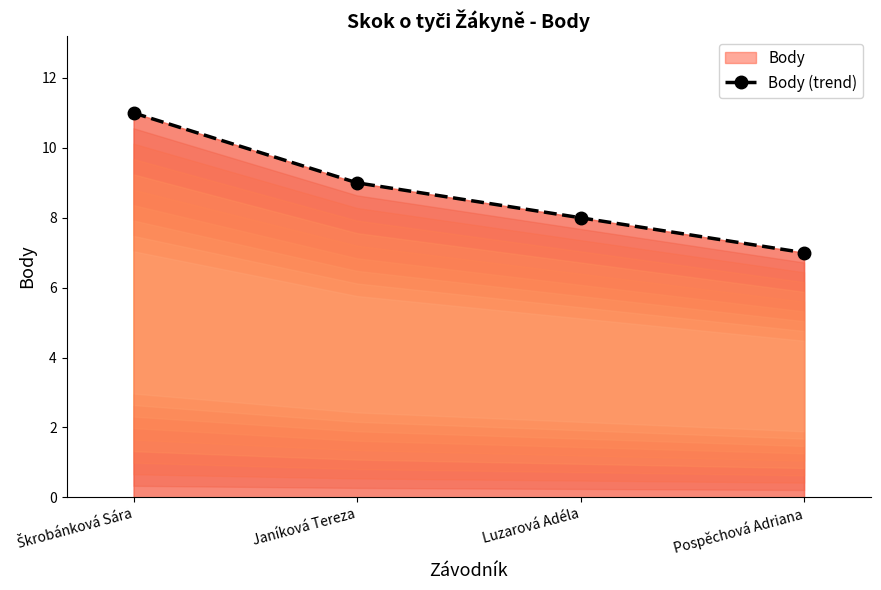

The chart shows a value of 16 at Škrobánková Sára. True or false?

False